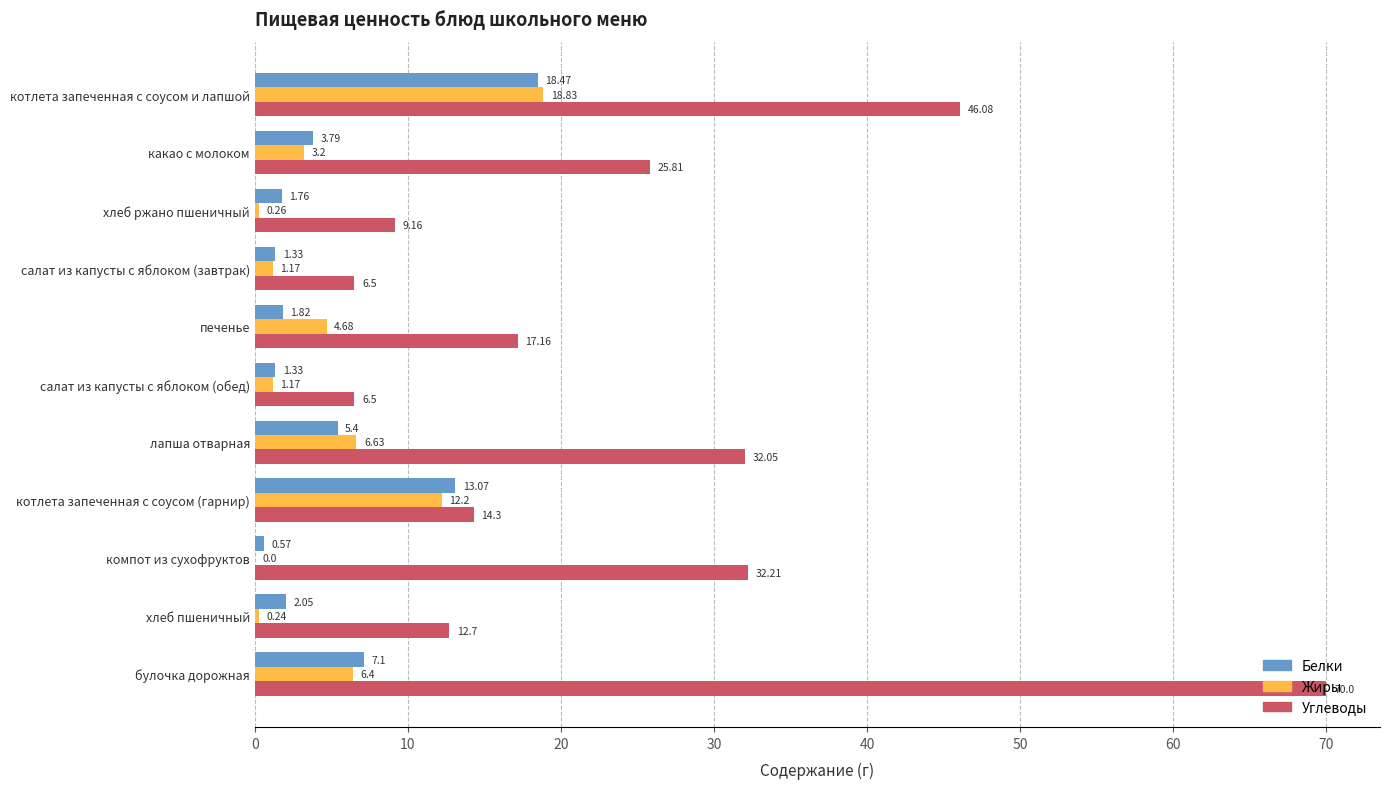

Between какао с молоком and хлеб ржано пшеничный, which series saw the biggest shift?

Углеводы